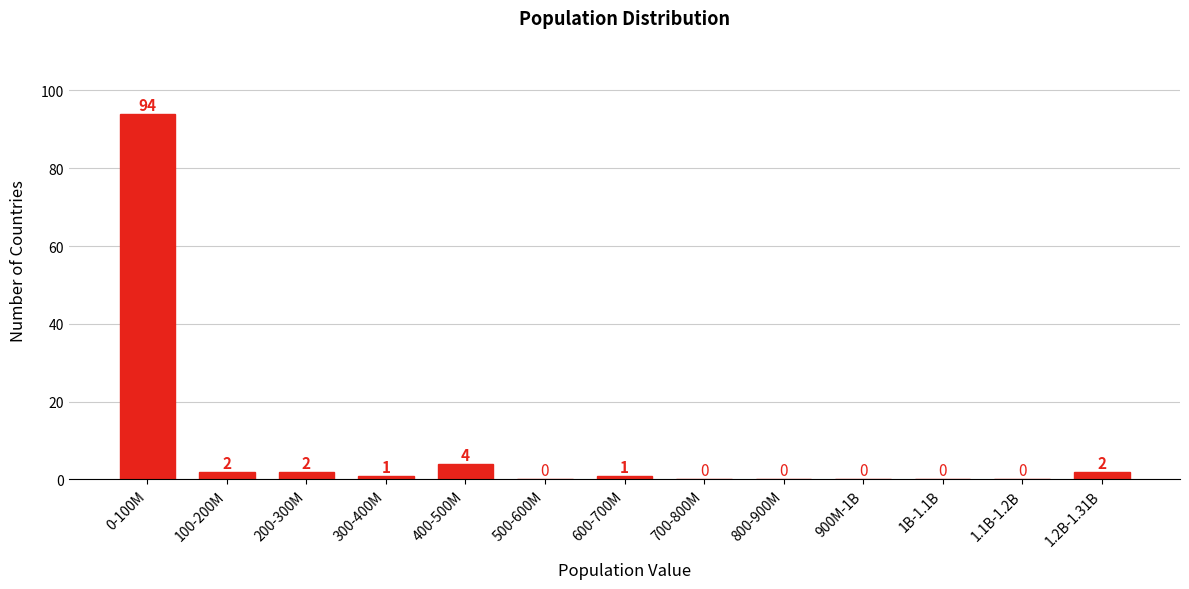

Reading right to left, extract all data points from this chart.

1.2B-1.31B=2	1.1B-1.2B=0	1B-1.1B=0	900M-1B=0	800-900M=0	700-800M=0	600-700M=1	500-600M=0	400-500M=4	300-400M=1	200-300M=2	100-200M=2	0-100M=94